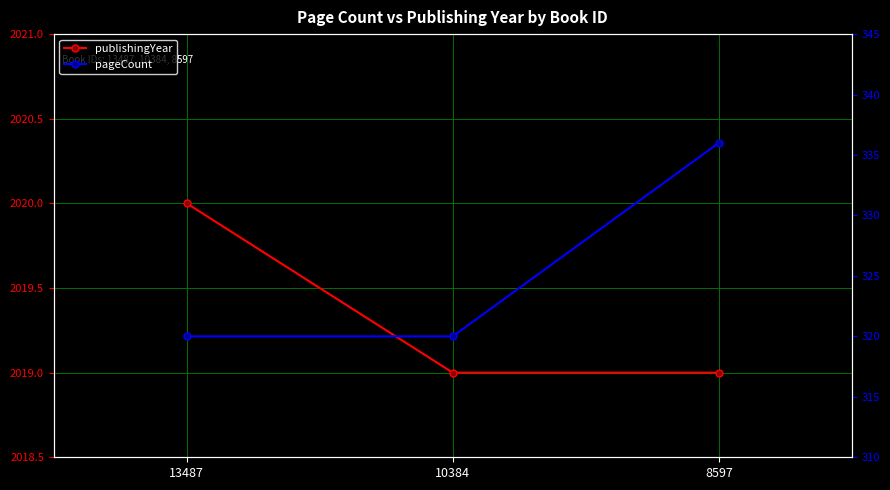

What is the spread (max minus min) of values at 10384?

1699